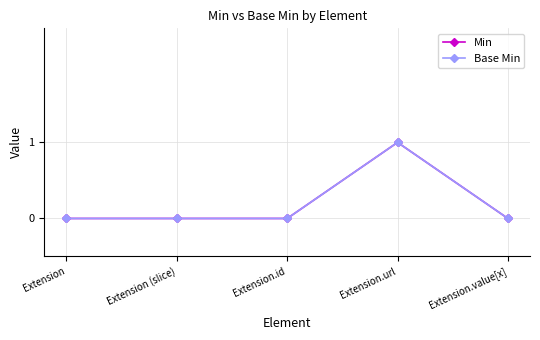

Does the chart have visible grid lines?

Yes